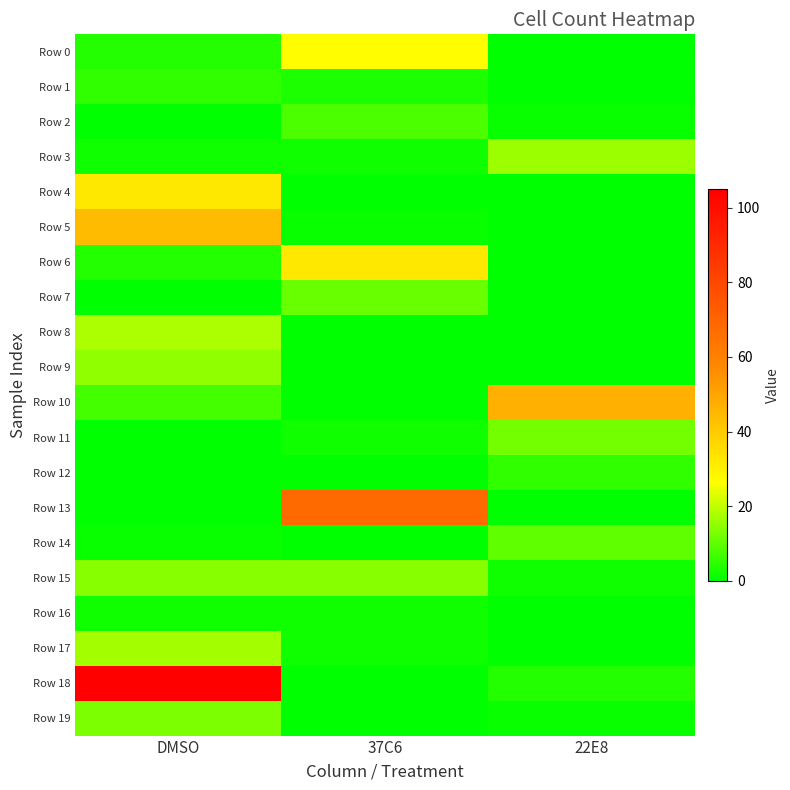

Reading left to right, transcribe all the data shown in this chart.

Row 0: DMSO=4	37C6=27	22E8=0
Row 1: DMSO=5	37C6=3	22E8=0
Row 2: DMSO=0	37C6=8	22E8=1
Row 3: DMSO=2	37C6=2	22E8=16
Row 4: DMSO=32	37C6=0	22E8=0
Row 5: DMSO=44	37C6=1	22E8=0
Row 6: DMSO=4	37C6=32	22E8=0
Row 7: DMSO=0	37C6=11	22E8=0
Row 8: DMSO=18	37C6=0	22E8=0
Row 9: DMSO=15	37C6=0	22E8=0
Row 10: DMSO=7	37C6=0	22E8=47
Row 11: DMSO=0	37C6=2	22E8=12
Row 12: DMSO=0	37C6=0	22E8=5
Row 13: DMSO=0	37C6=68	22E8=0
Row 14: DMSO=1	37C6=0	22E8=10
Row 15: DMSO=14	37C6=14	22E8=2
Row 16: DMSO=2	37C6=2	22E8=0
Row 17: DMSO=17	37C6=2	22E8=0
Row 18: DMSO=105	37C6=0	22E8=4
Row 19: DMSO=13	37C6=0	22E8=1